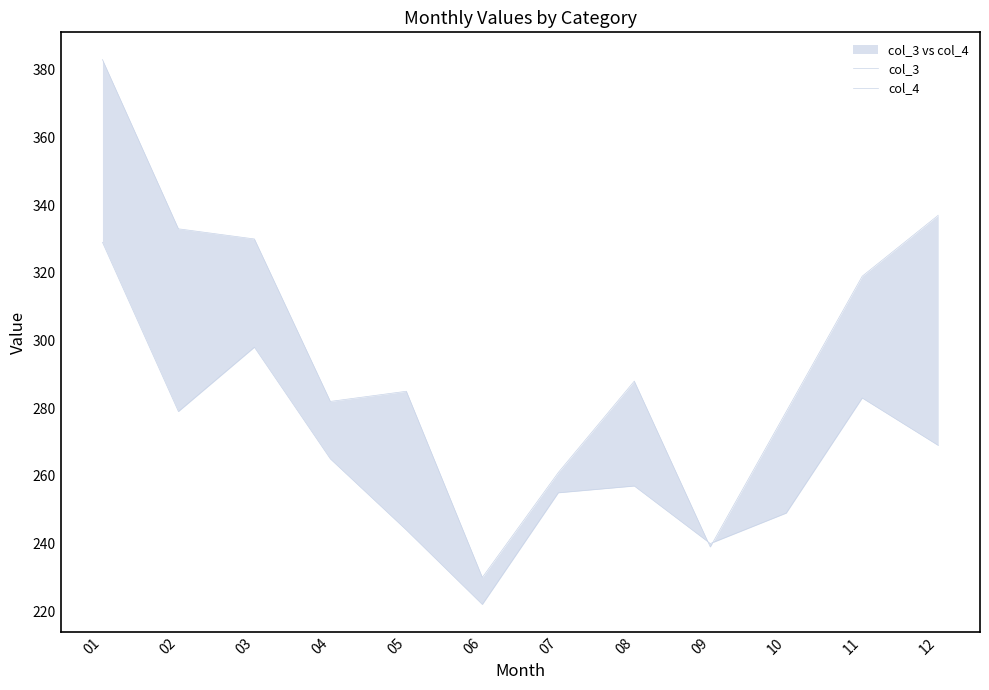

Is it true that col_3 equals 282 at 04?

True